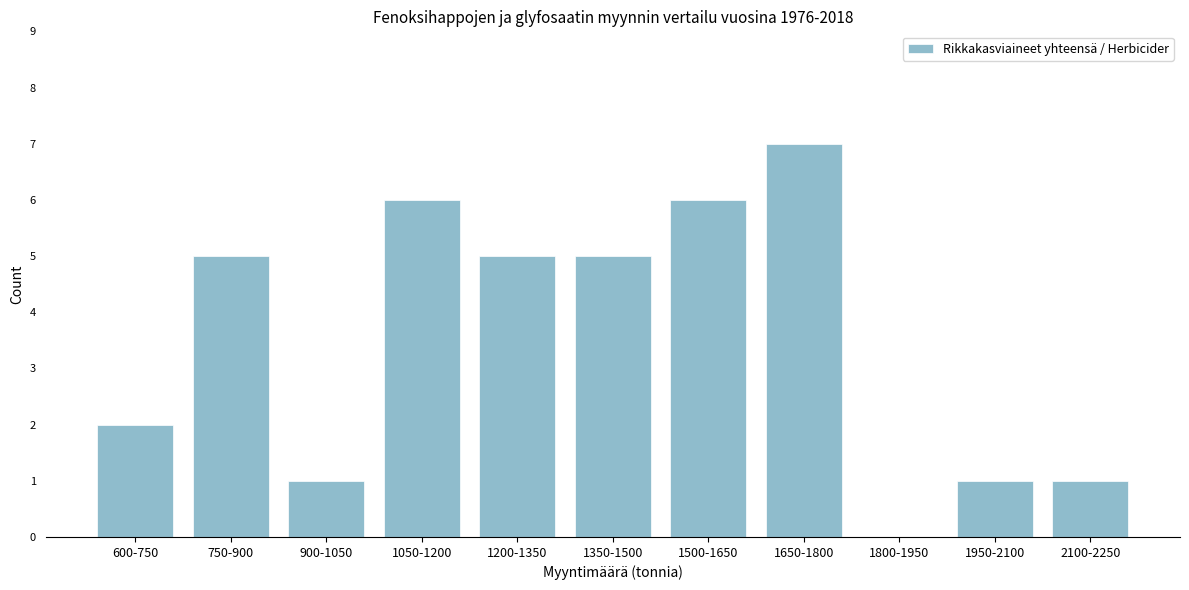

Reading left to right, list all the values displayed in this chart.

600-750=2	750-900=5	900-1050=1	1050-1200=6	1200-1350=5	1350-1500=5	1500-1650=6	1650-1800=7	1800-1950=0	1950-2100=1	2100-2250=1